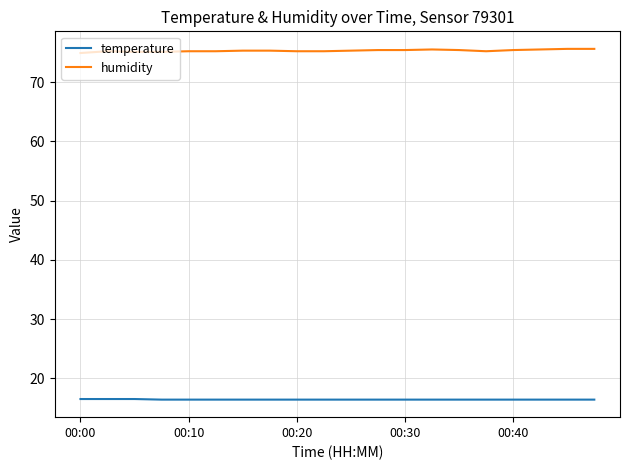

What is the highest value of the temperature series?

16.5